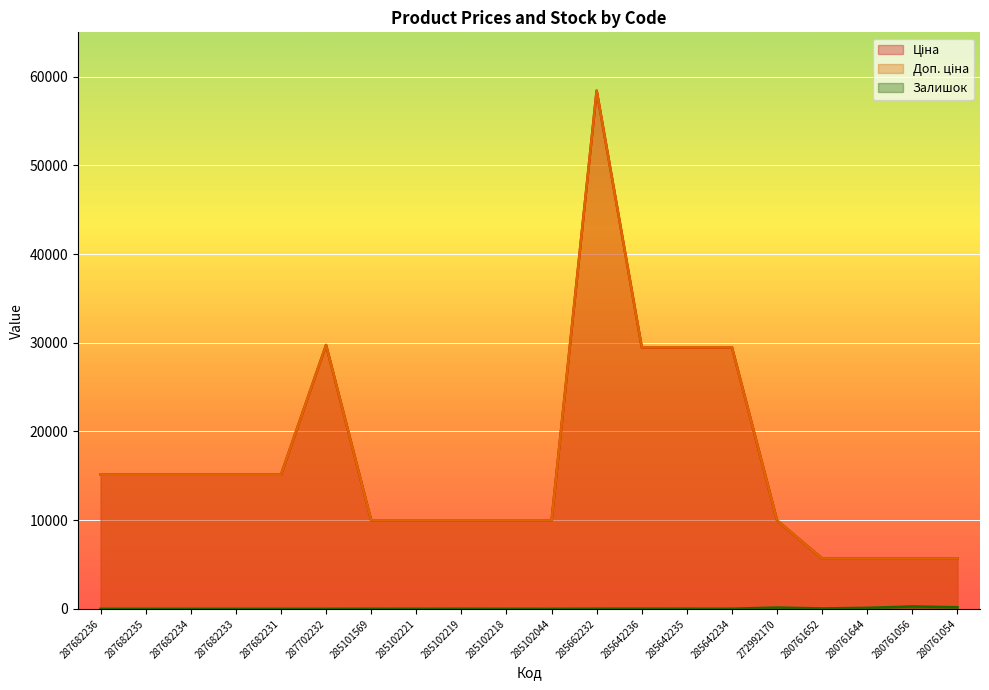

What is the difference between the second highest and minimum values in the Залишок series?

180.0